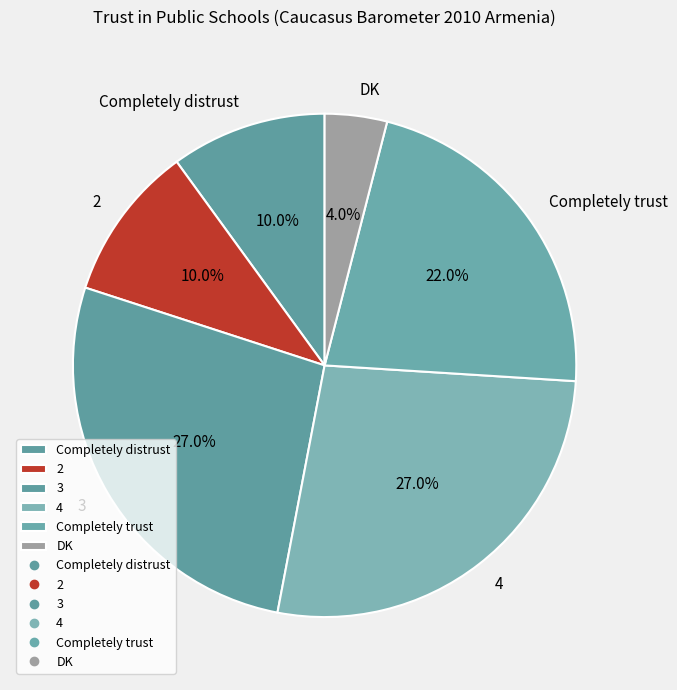

To the nearest percent, what is the difference between the Completely trust and 3 slice percentages?

5%